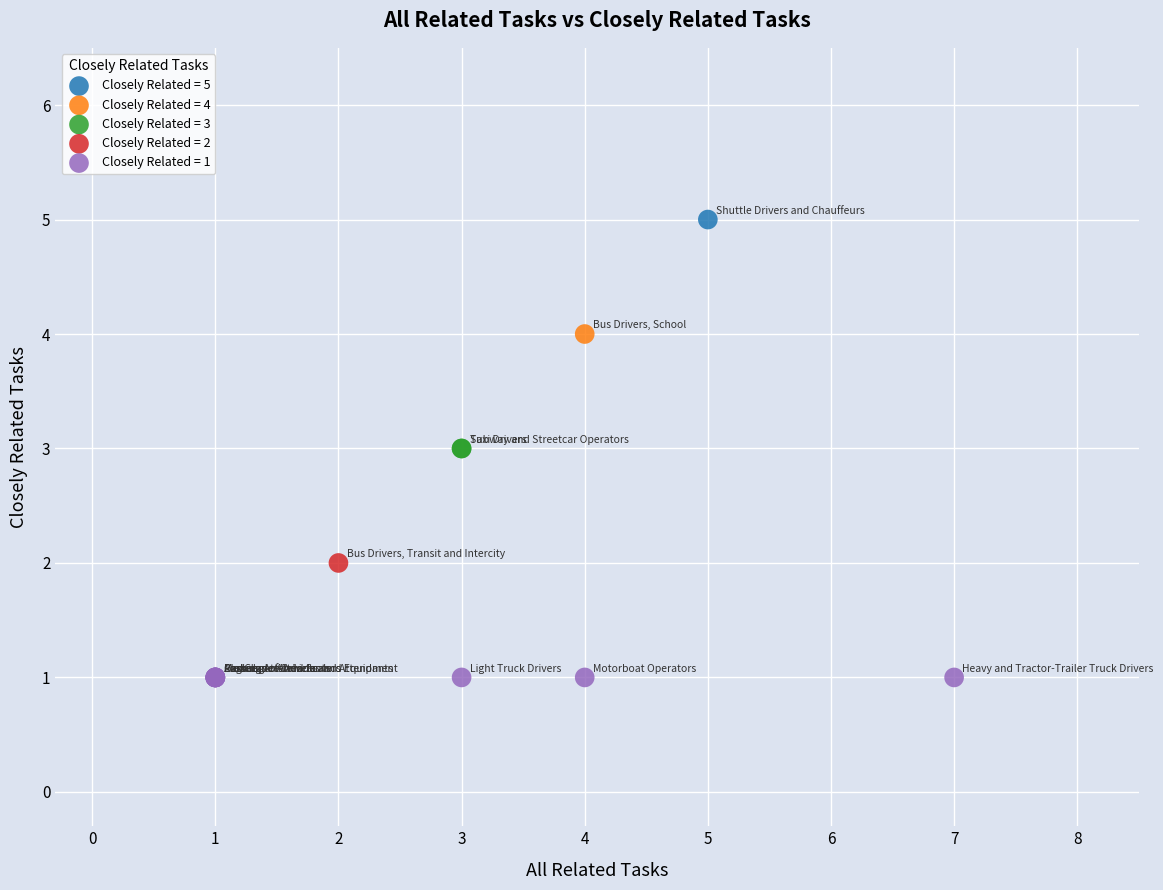

Which series reaches the minimum Y coordinate?

Closely Related = 1